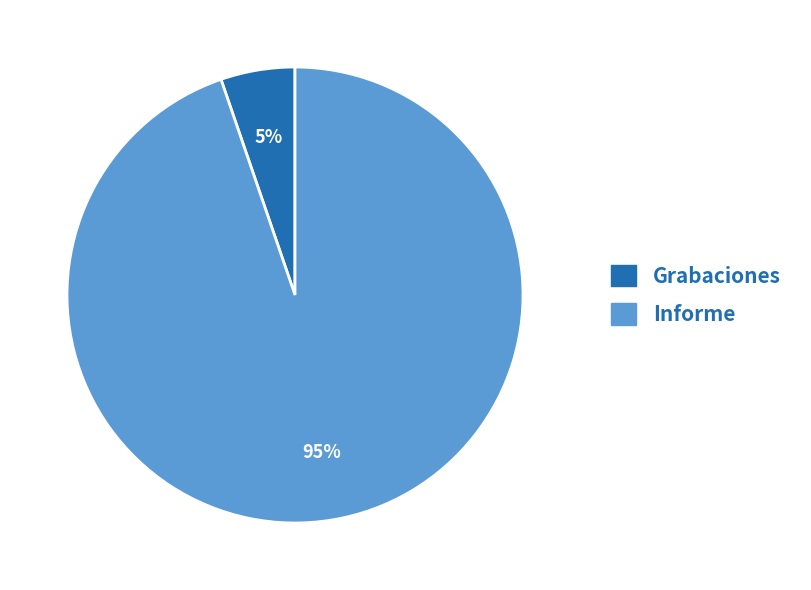

Is there a majority slice in this chart?

Yes